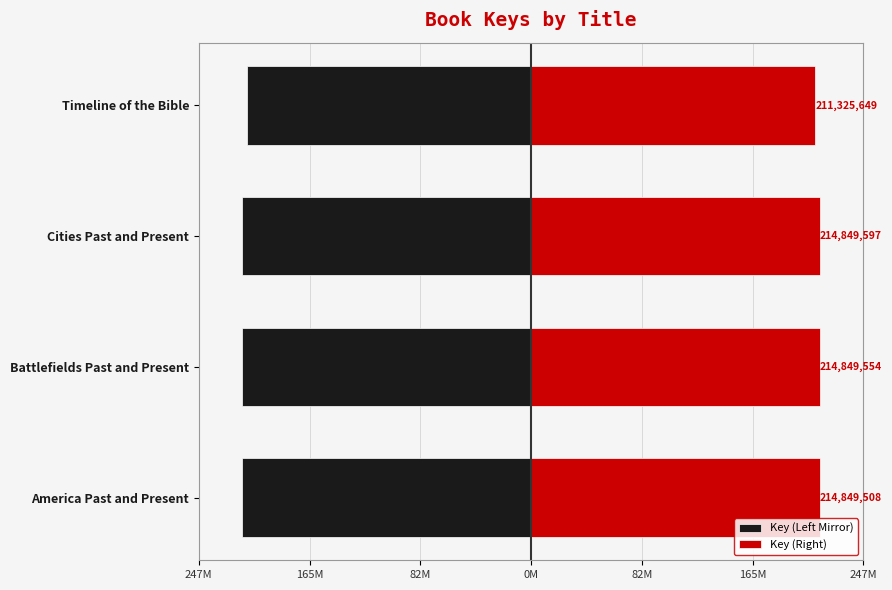

How many data points in Key (Left Mirror) are less than -214?

3